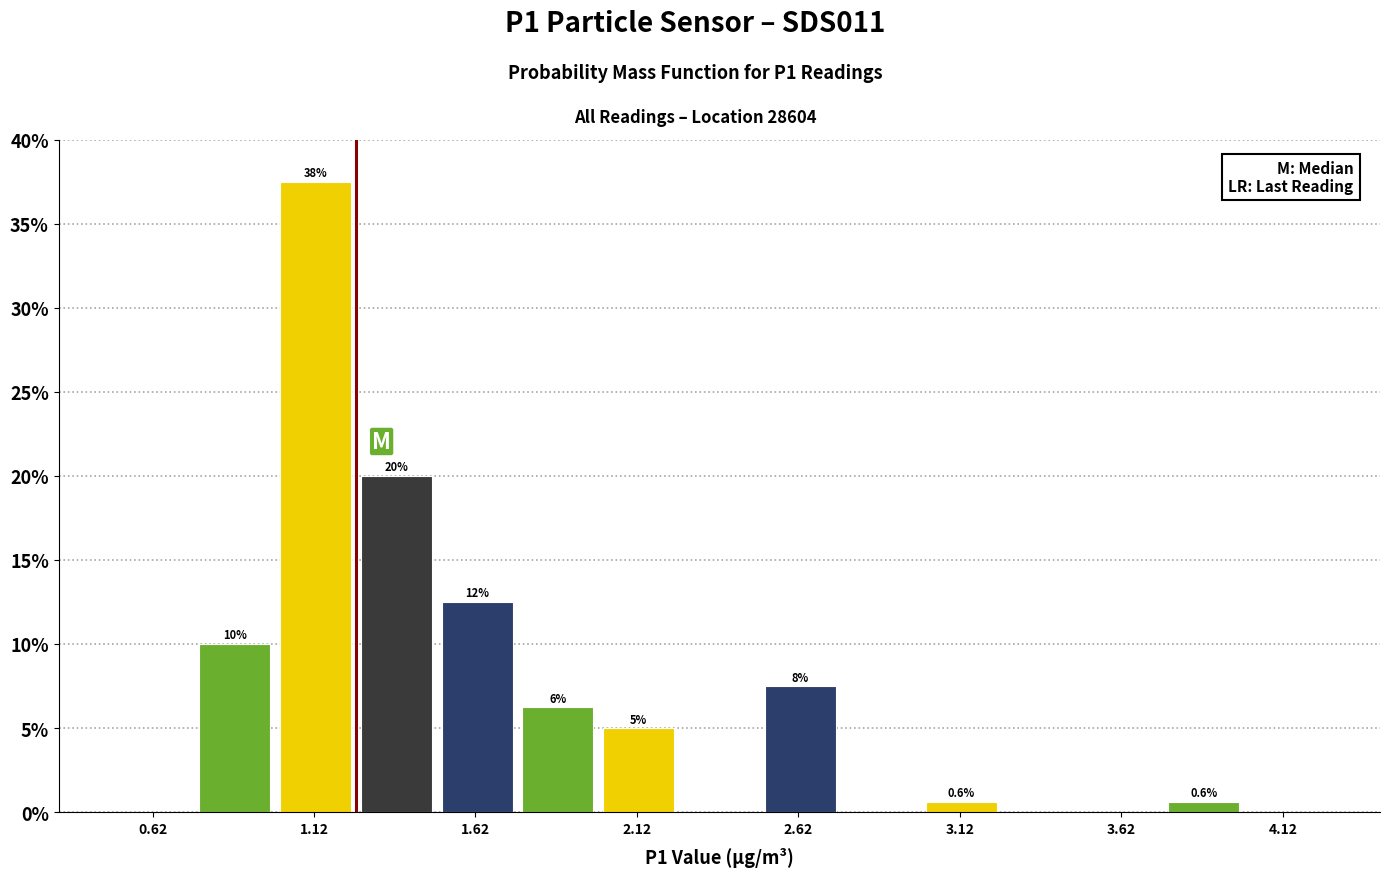

Which range on the x-axis has the tallest bar?

1.00 to 1.25